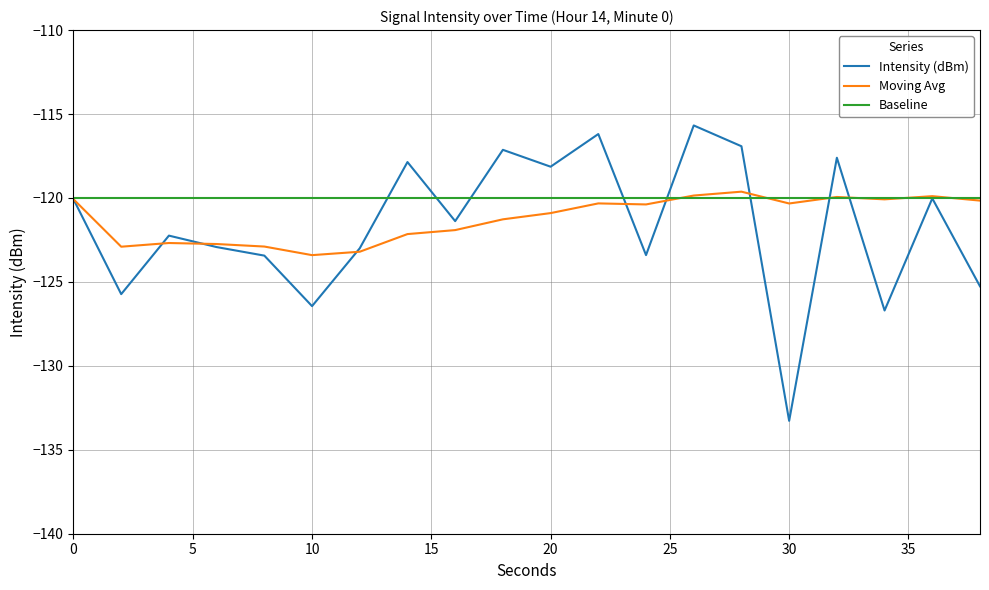

Which series has the largest total across all categories?

Baseline